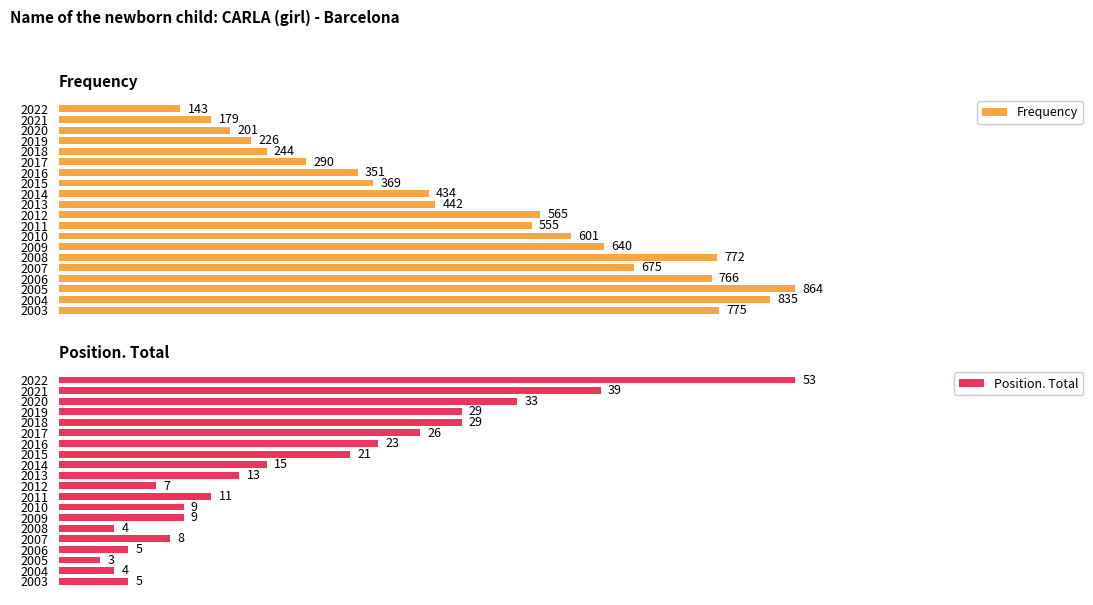

What is the sum of all Position. Total values?

346